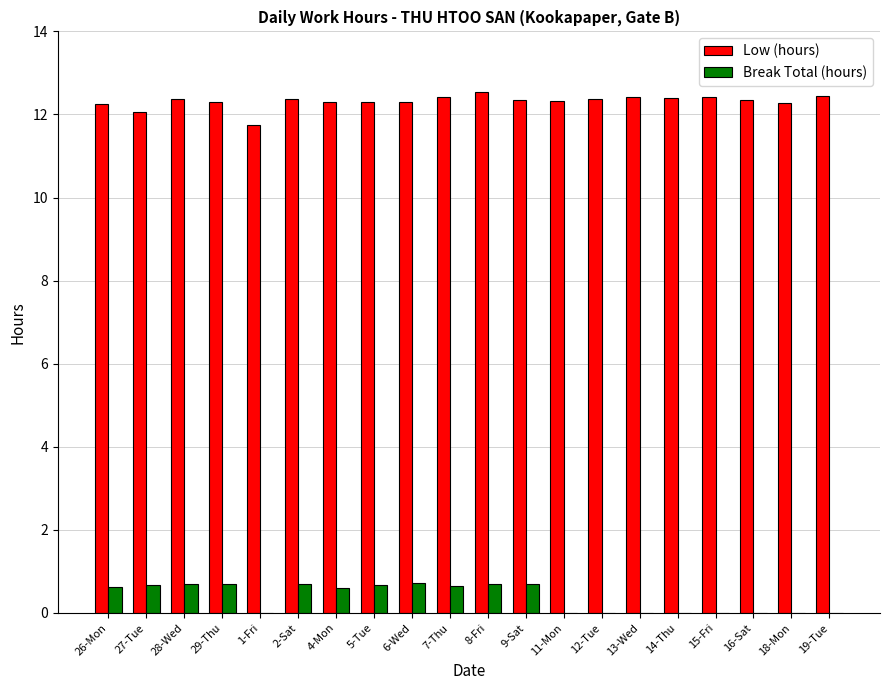

Is the value of Break Total (hours) at 14-Thu greater than the value of Low (hours) at 12-Tue?

No